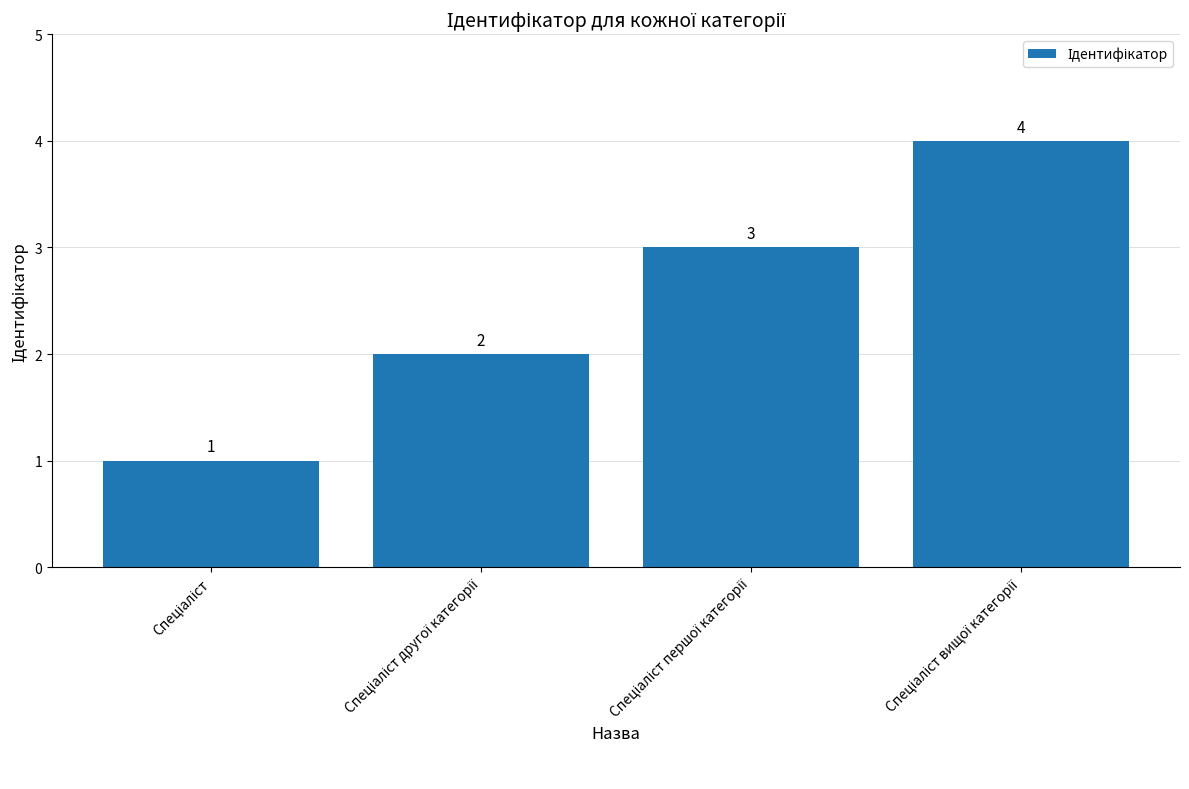

What is the value of the 4th bar from the left?

4